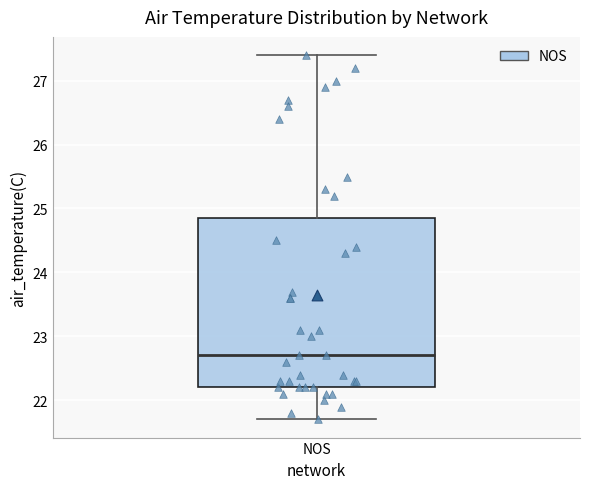

Transcribe this box plot: give where the median line is, the range the box spans, and where the two whiskers end, as read against the y-axis. The values are not printed on the chart, so give them approximately, as read against the axis.

median 22.7, box 22.2 to 24.9, whiskers 21.7 to 27.4